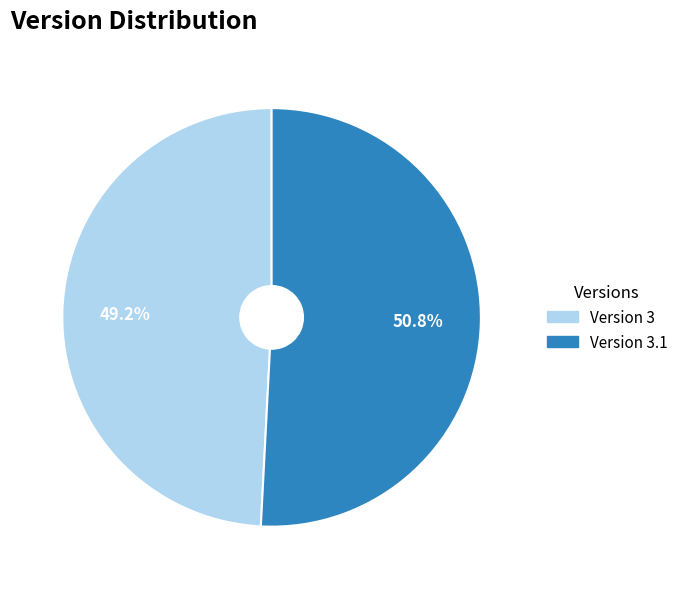

True or false: Version 3.1 accounts for 51% of the total.

True